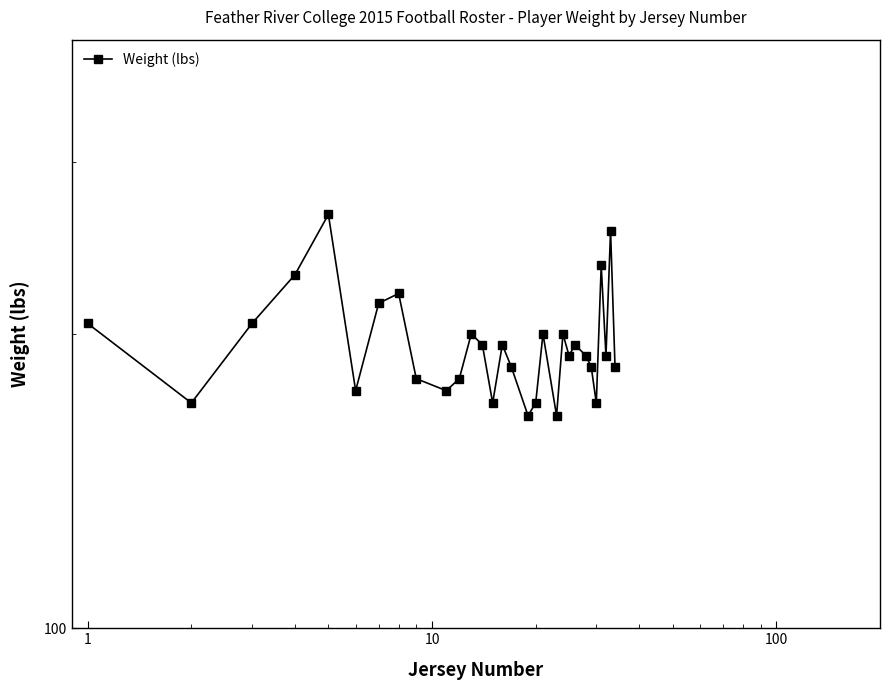

What is the value of the 26th point from the left?

170